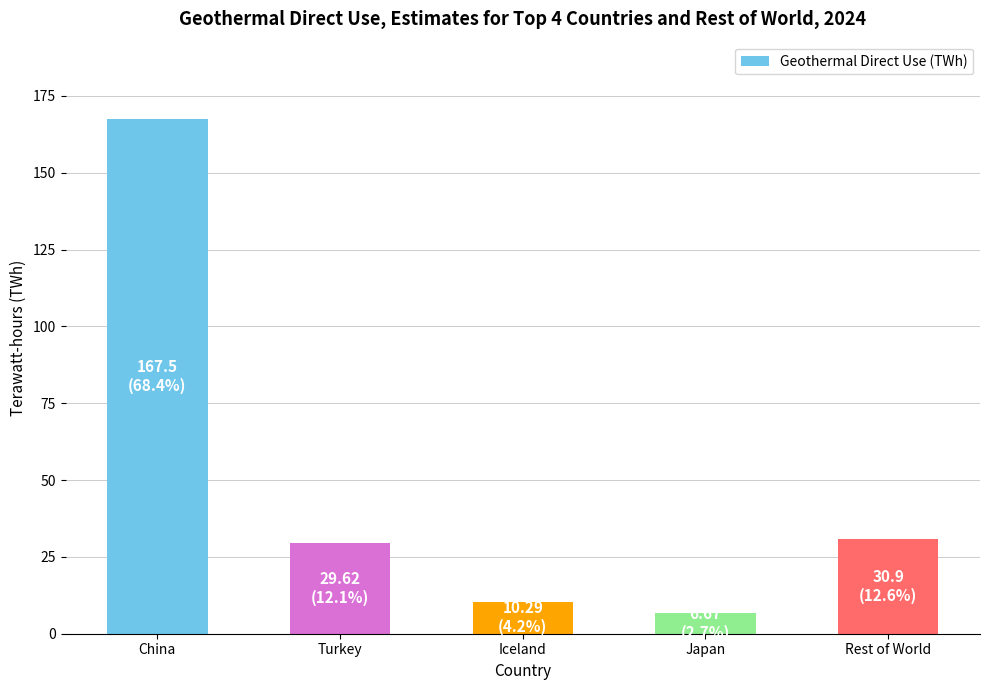

The value at Turkey is 13.0. True or false?

False